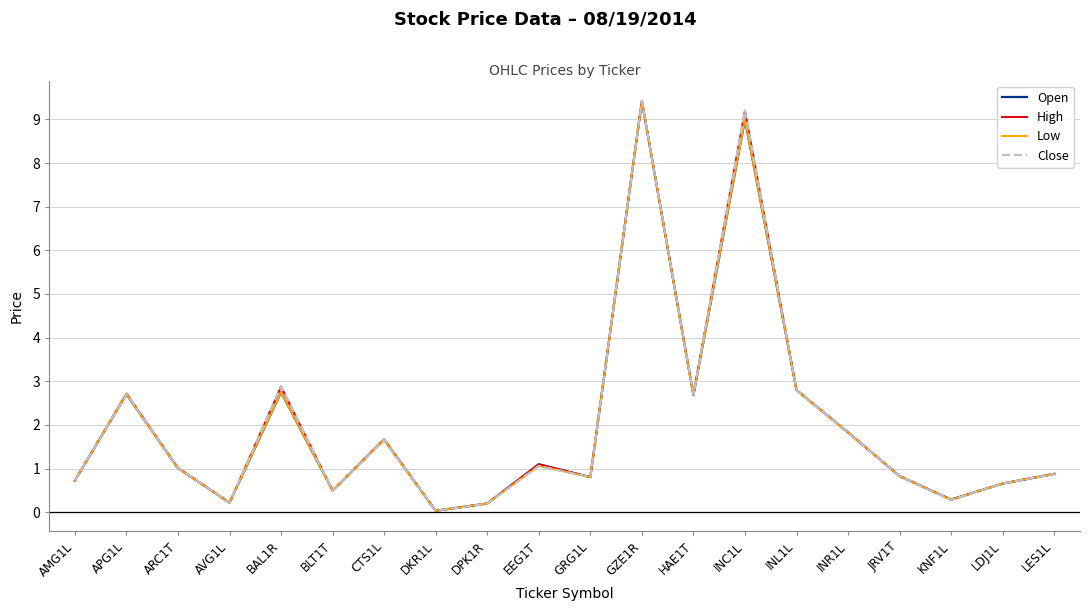

The value of Close at EEG1T is 0.5. True or false?

False